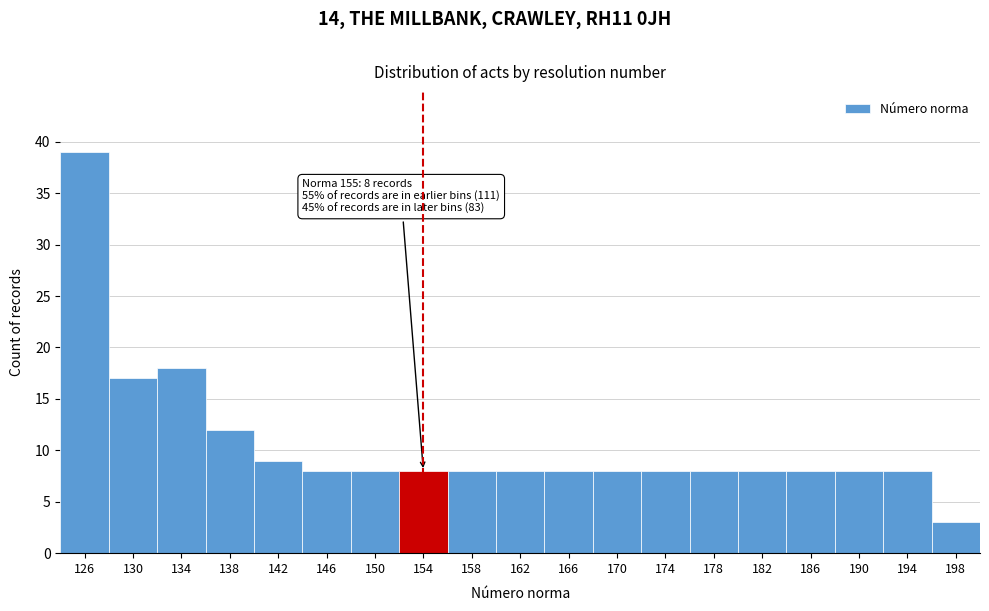

Reading right to left, extract all data points from this chart.

198=3	194=8	190=8	186=8	182=8	178=8	174=8	170=8	166=8	162=8	158=8	154=8	150=8	146=8	142=9	138=12	134=18	130=17	126=39